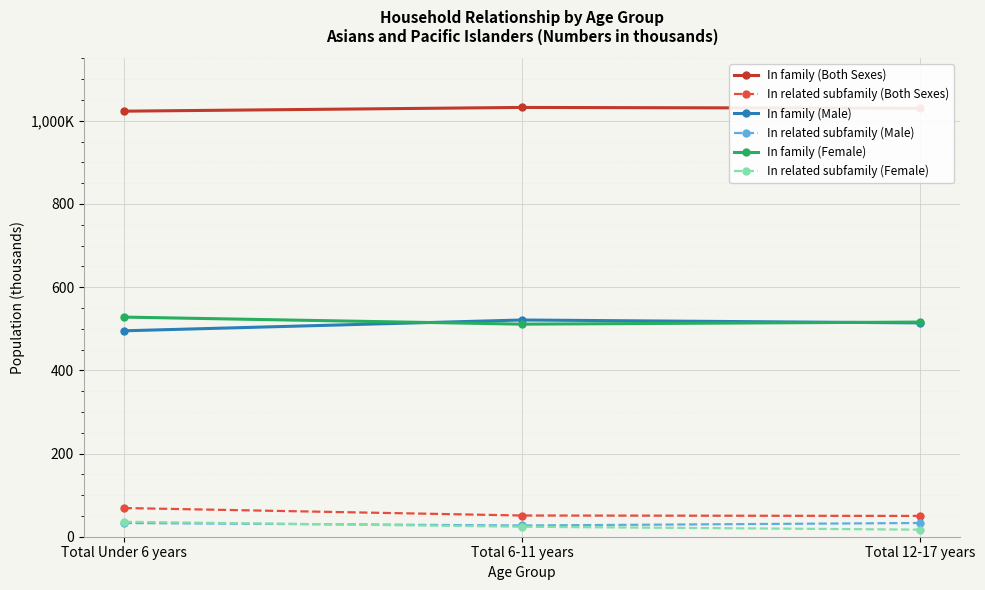

How many In related subfamily (Male) values are between 27 and 33?

3